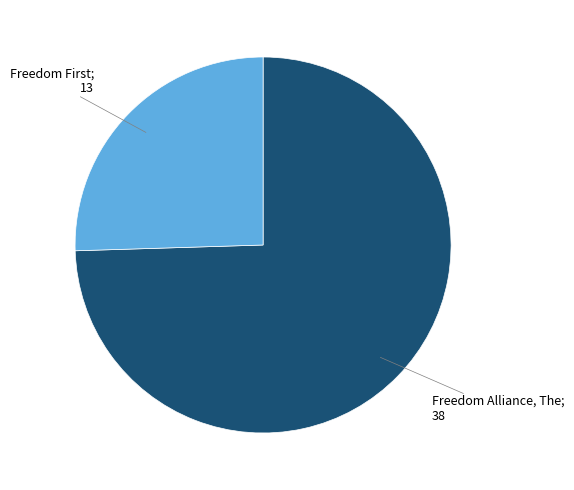

Is there a majority slice in this chart?

Yes